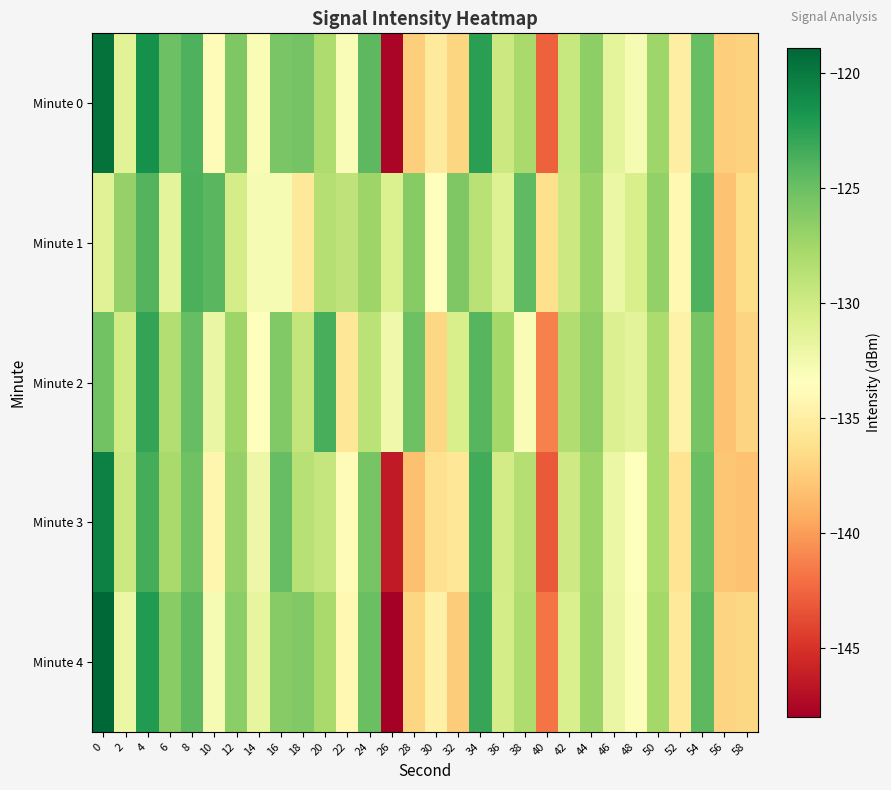

Rank the series at 42 from lowest to highest value.

Minute 4, Minute 3, Minute 1, Minute 0, Minute 2